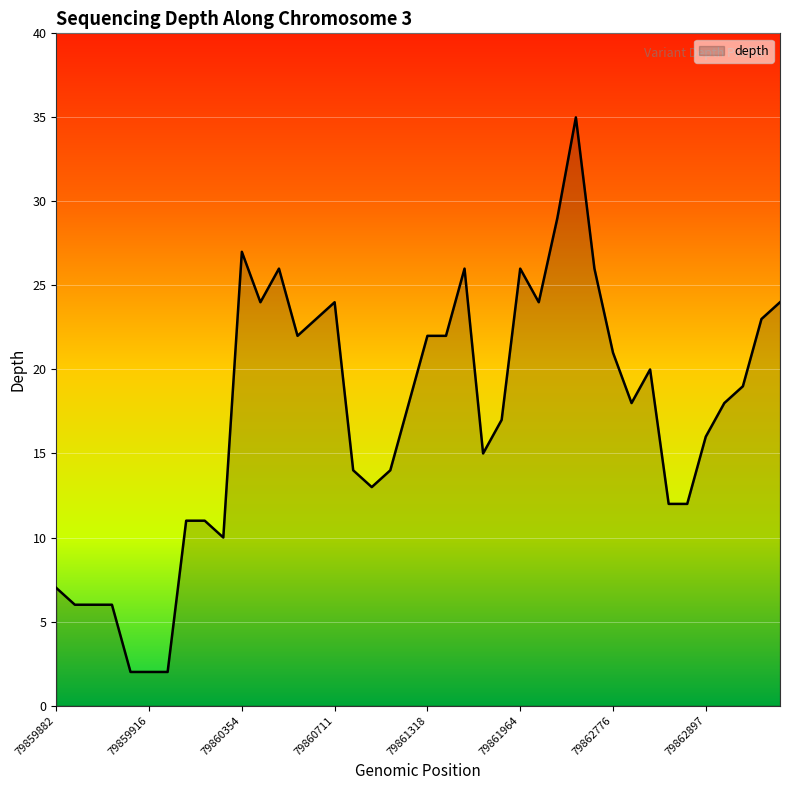

How many lines are shown in the chart?

1